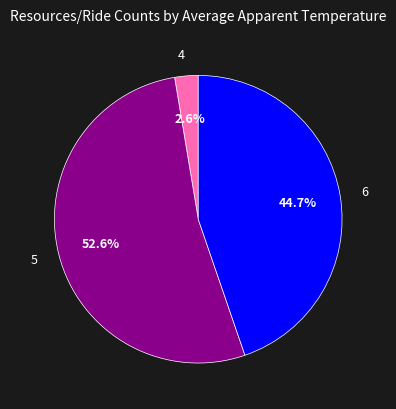

Does 5 represent more than half of the total?

Yes